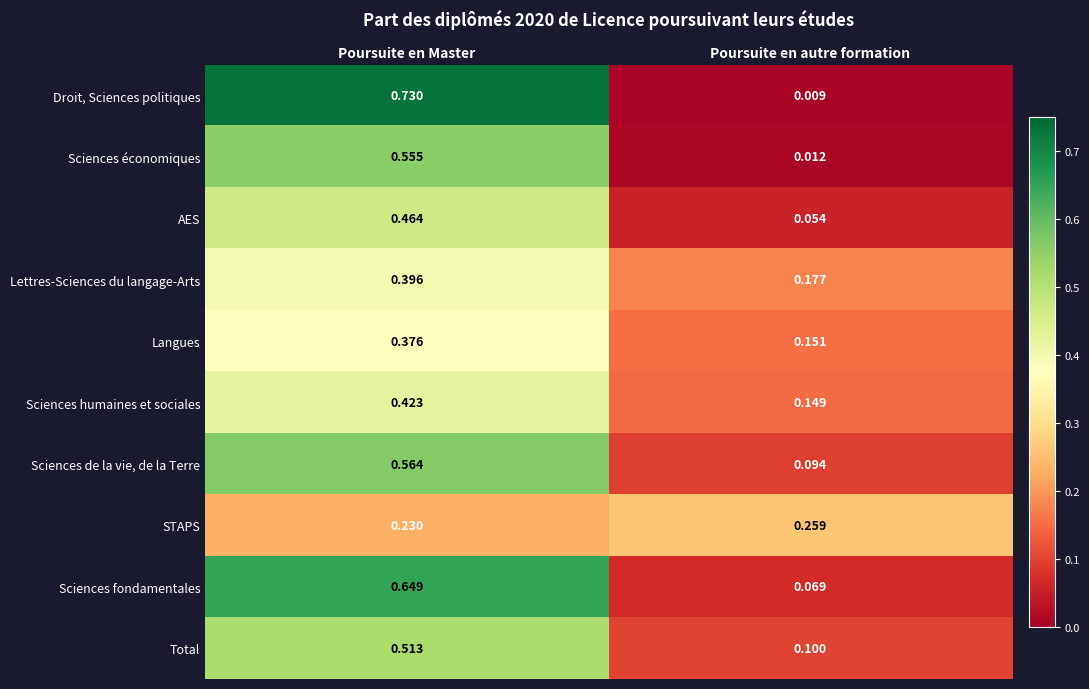

At which category is the sum across all series the highest?

Poursuite en Master